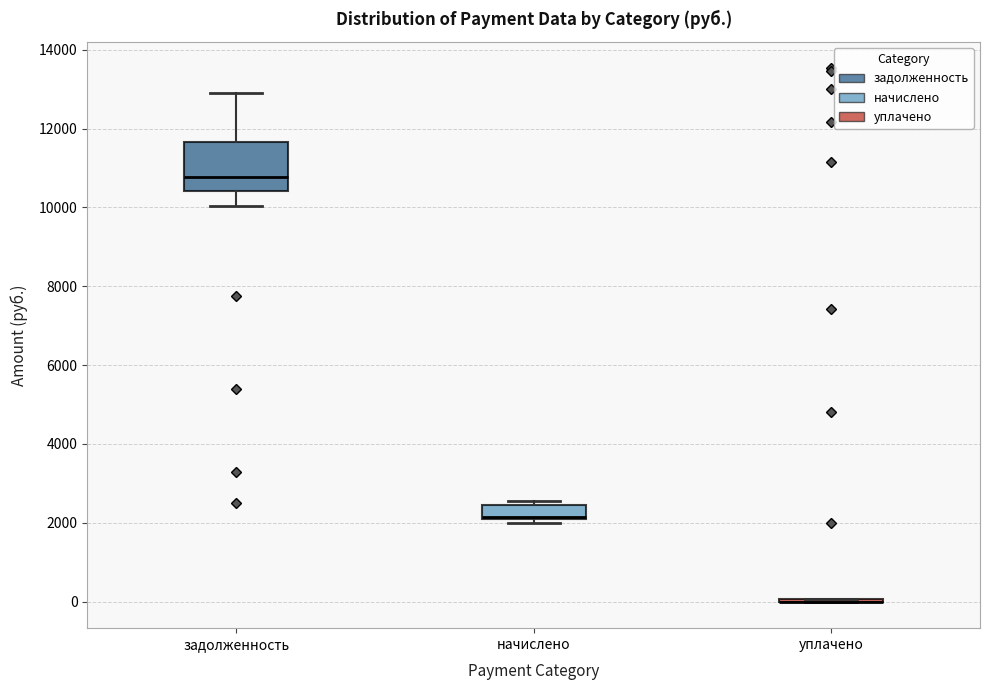

Reading left to right, read every box against the y-axis: the position of its median line, the range the box covers, and the ends of its whiskers. The values are not printed on the chart, so give them approximately, as read against the axis.

задолженность: median 10800, box 10400 to 11600, whiskers 10000 to 12800
начислено: median 2200, box 2000 to 2400, whiskers 2000 (just below the box's lower edge) to 2600
уплачено: box collapsed to a line at 0, whiskers 0 to 0